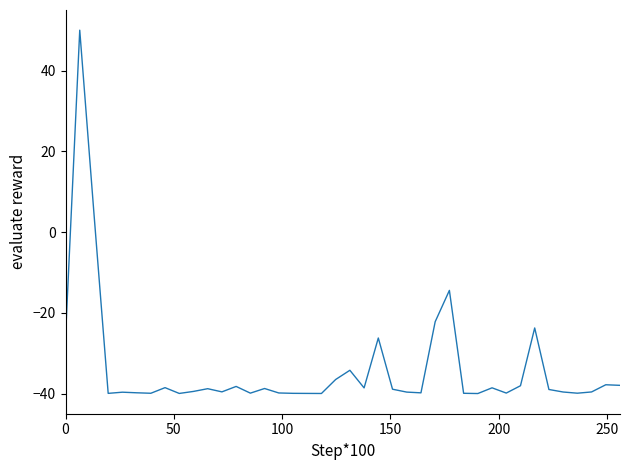

What is the maximum value shown in the chart?

50.0